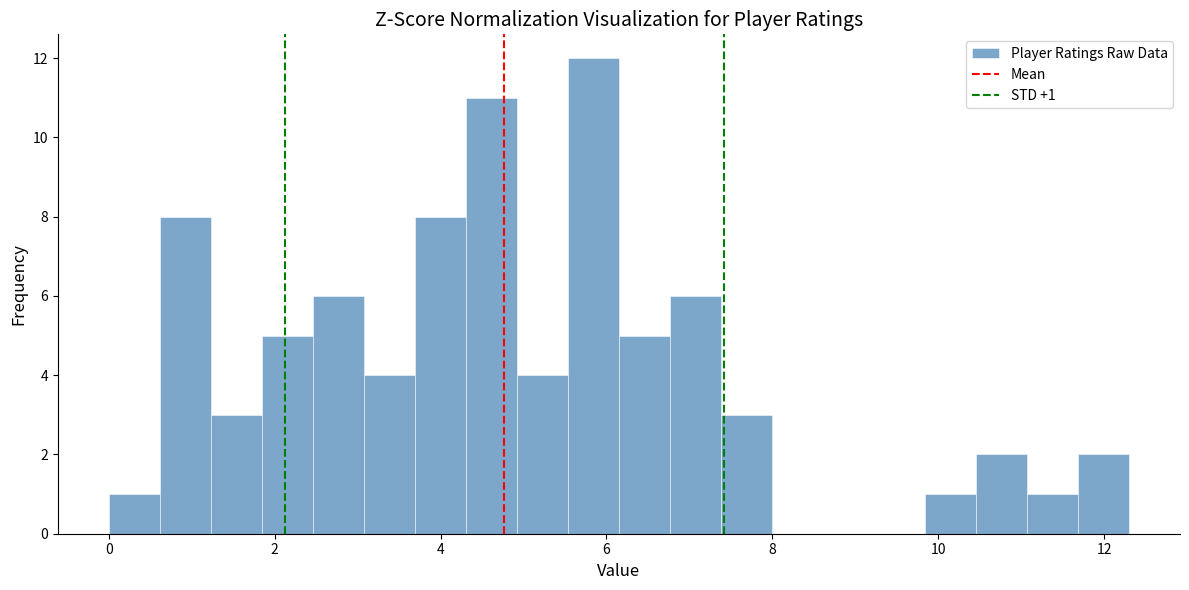

Around what value on the x-axis is the tallest bar? Give the approximate position of its centre, as read against the axis.

5.8